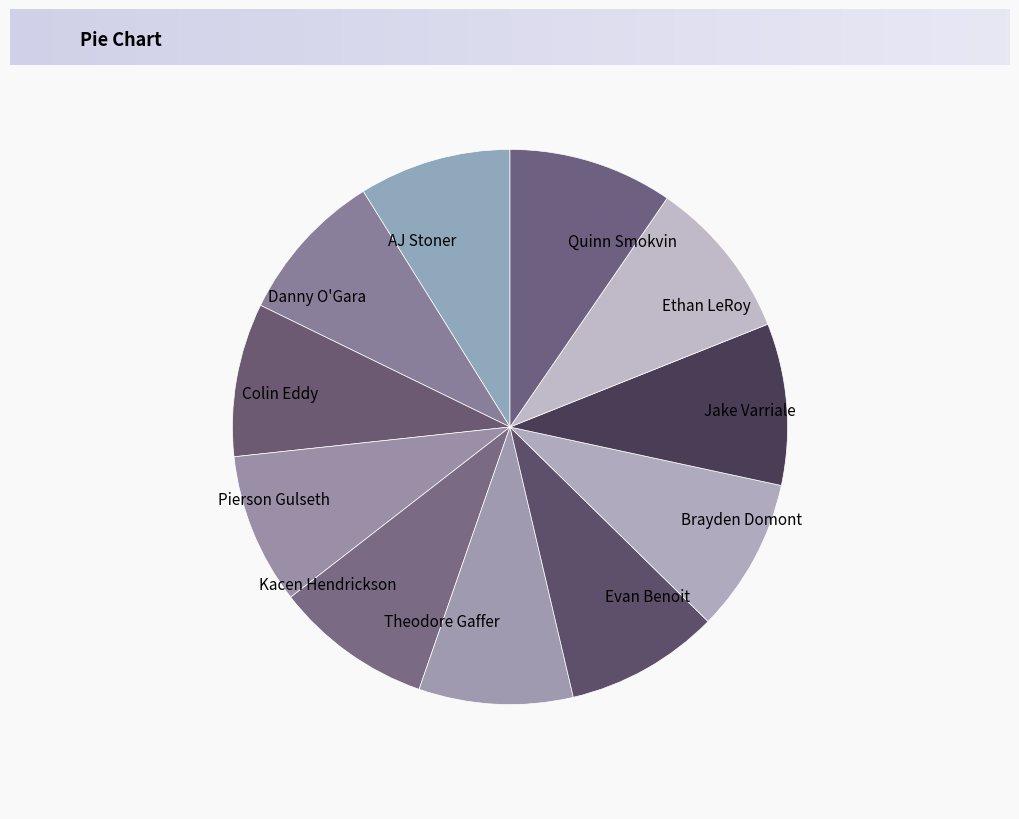

Is there any slice that represents more than half of the pie?

No